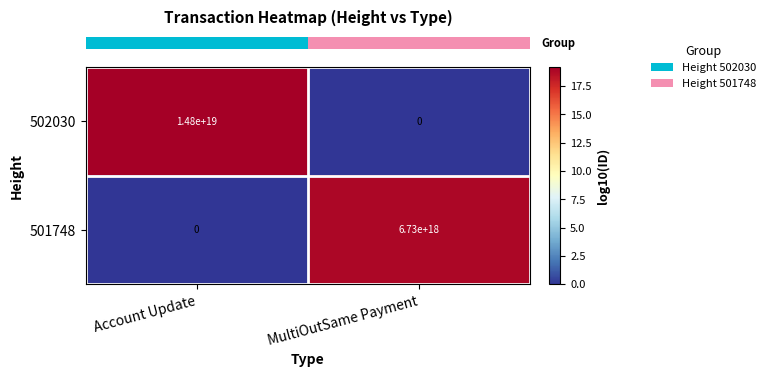

The 501748 series shows 0 at Account Update. True or false?

True